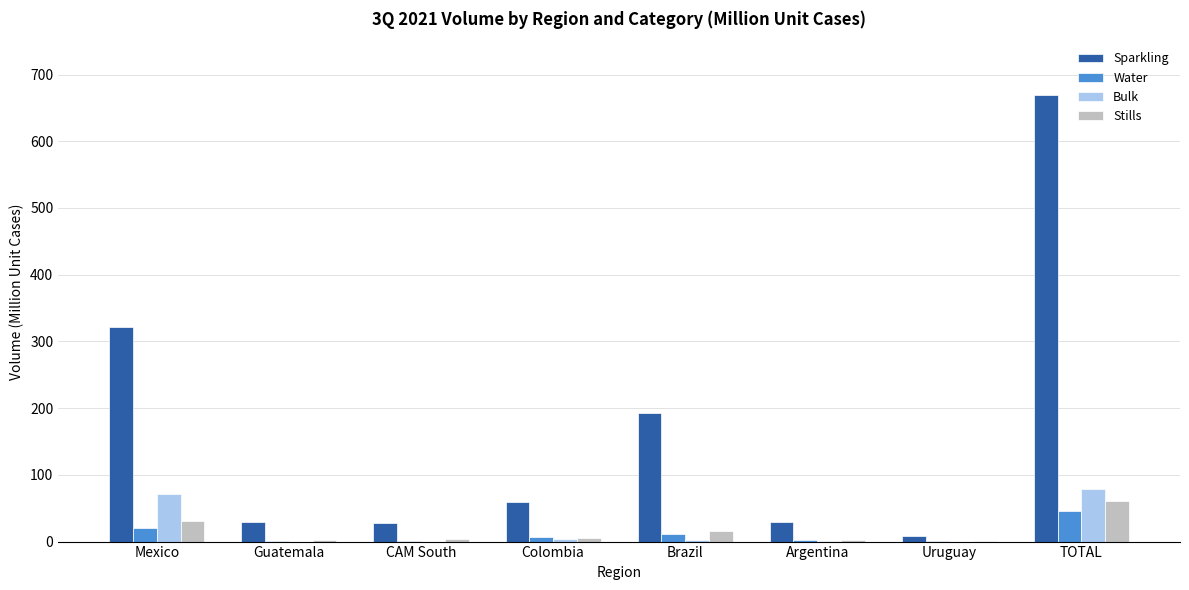

Are the bars horizontal?

No